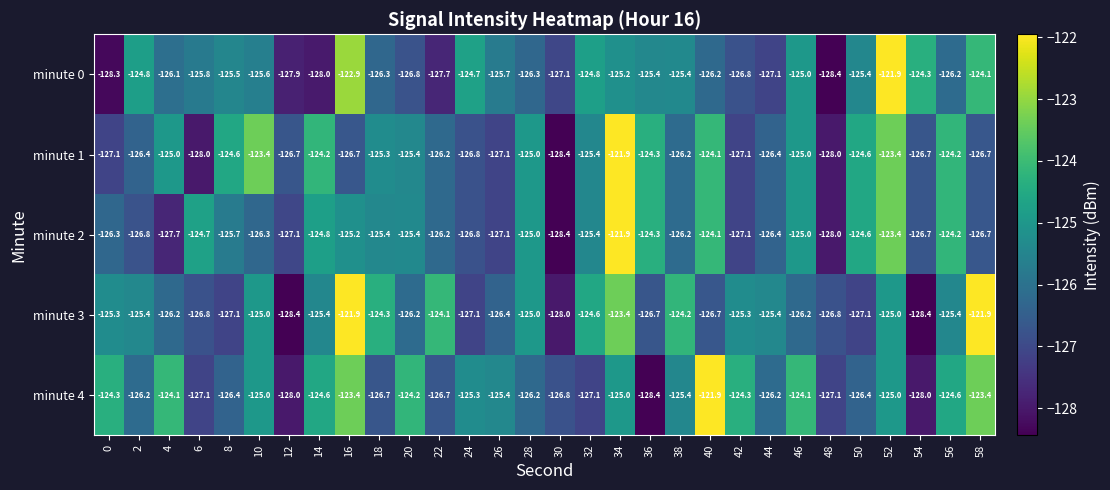

What is the sum of the minute 2 values at 46 and 50?

-249.6